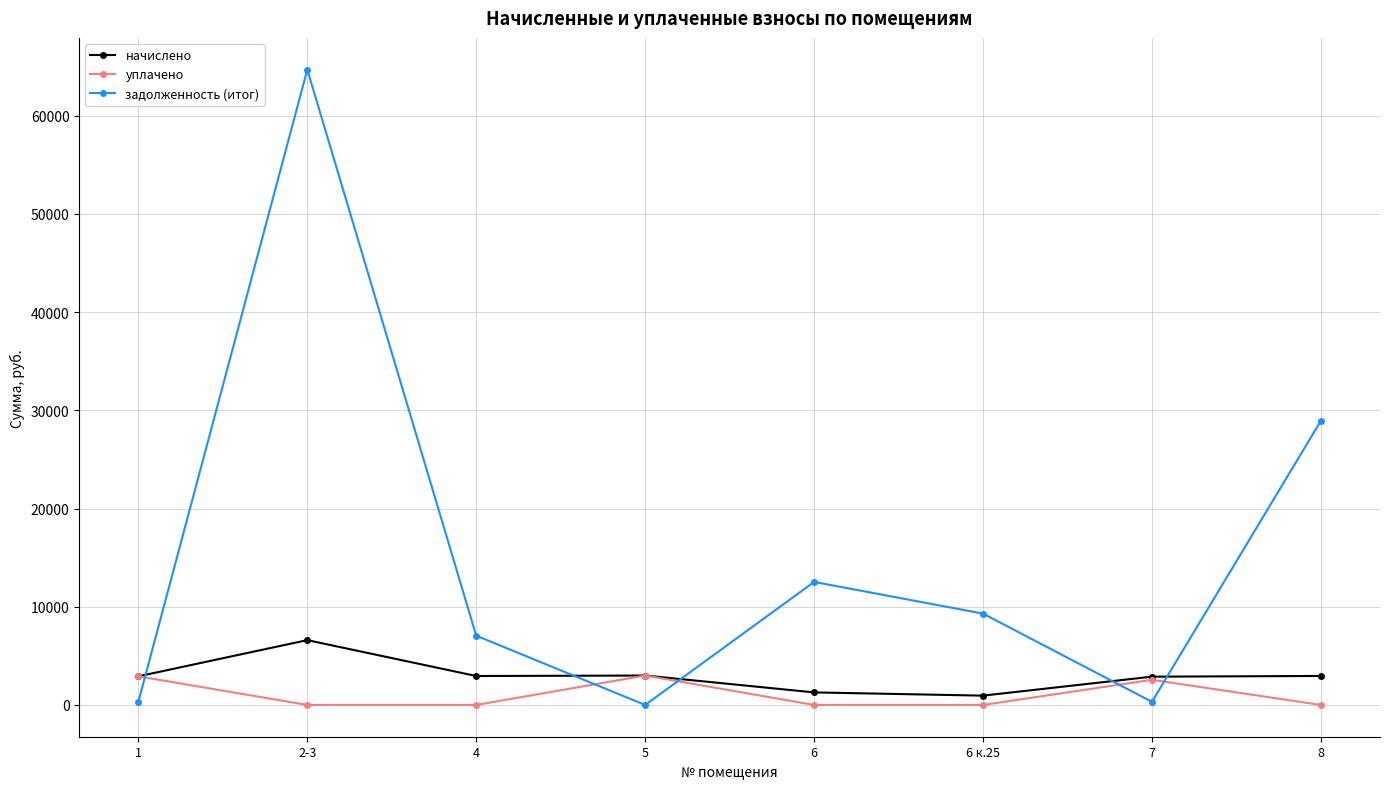

Which series has the widest spread of values?

задолженность (итог)